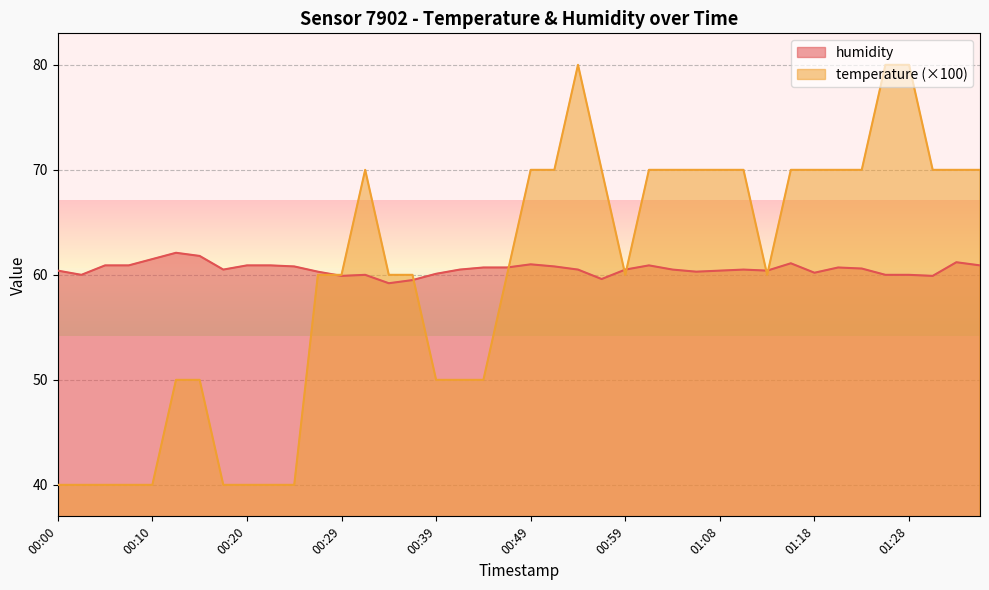

At which label is humidity closest to 60?

00:03